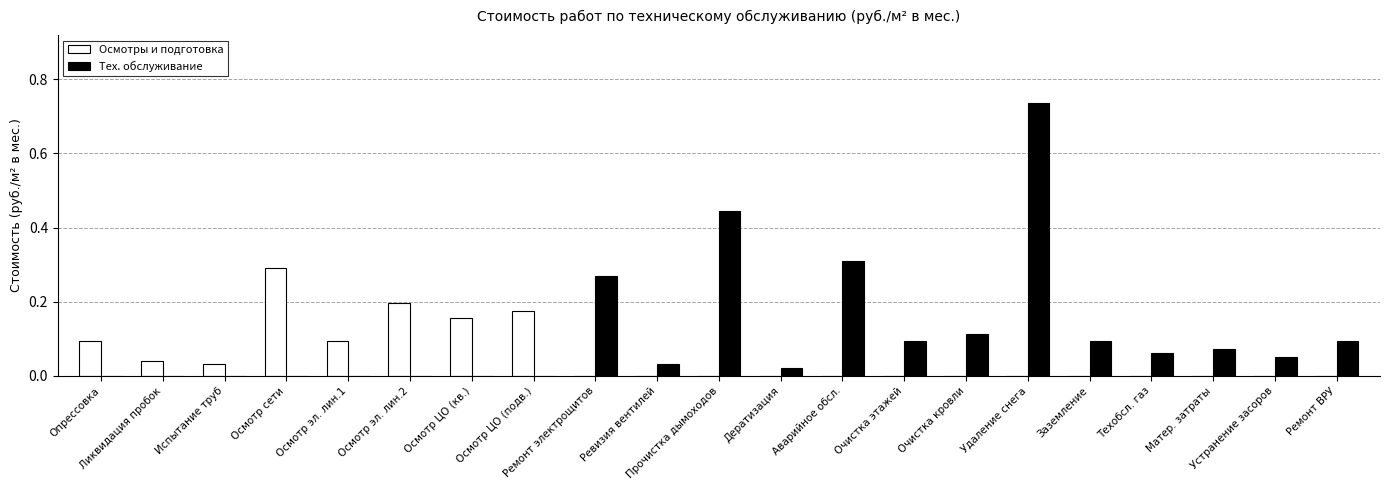

What is the sum of all Осмотры и подготовка values?

1.1